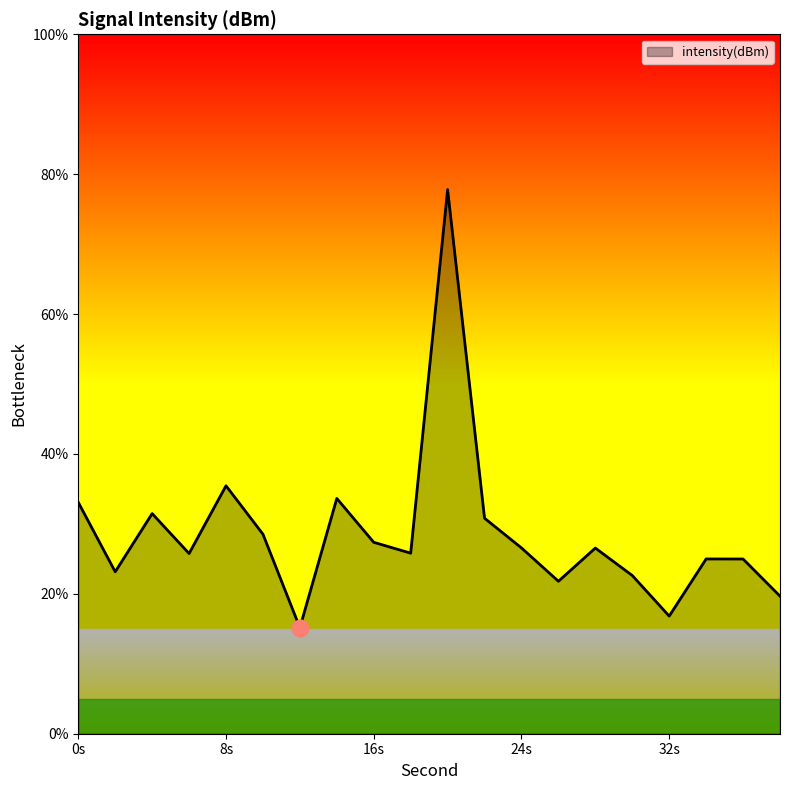

How many lines are shown in the chart?

1